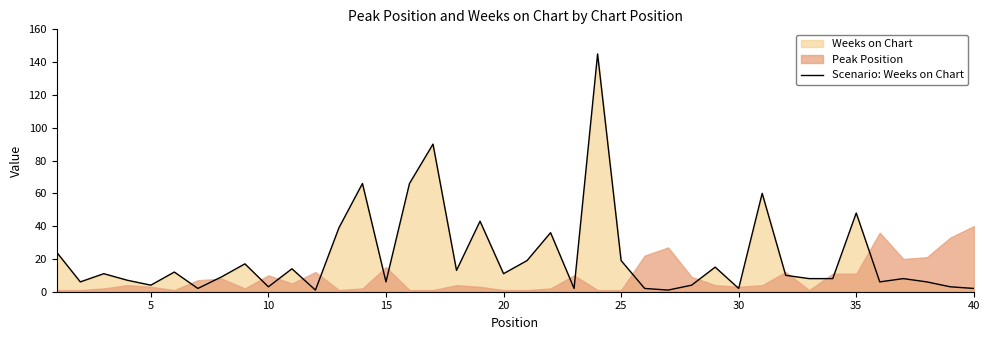

What is the minimum value shown in the chart?

1